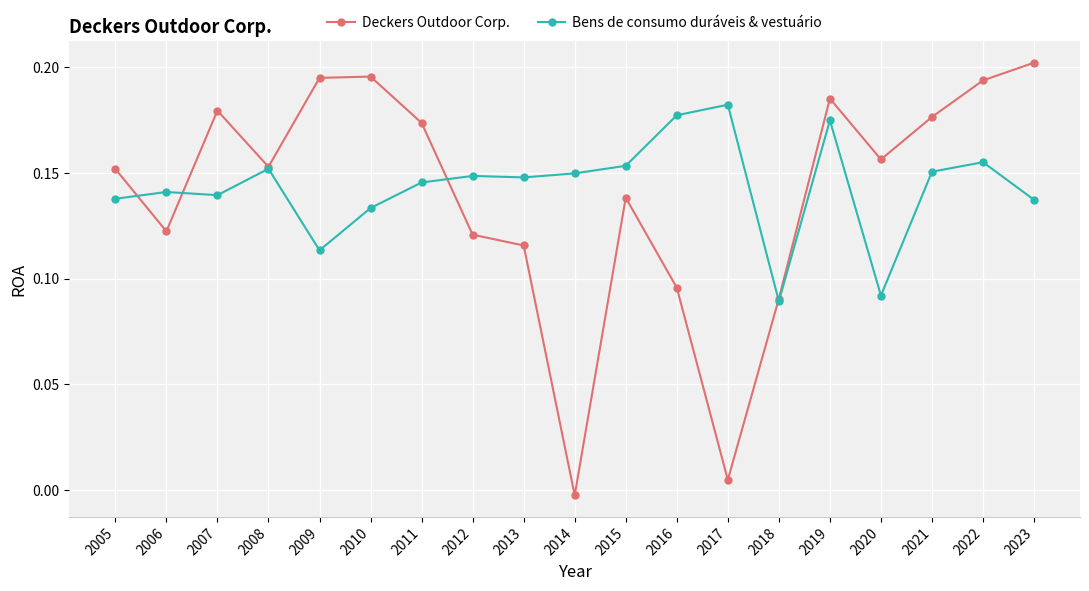

At which category is the sum across all series the highest?

2019